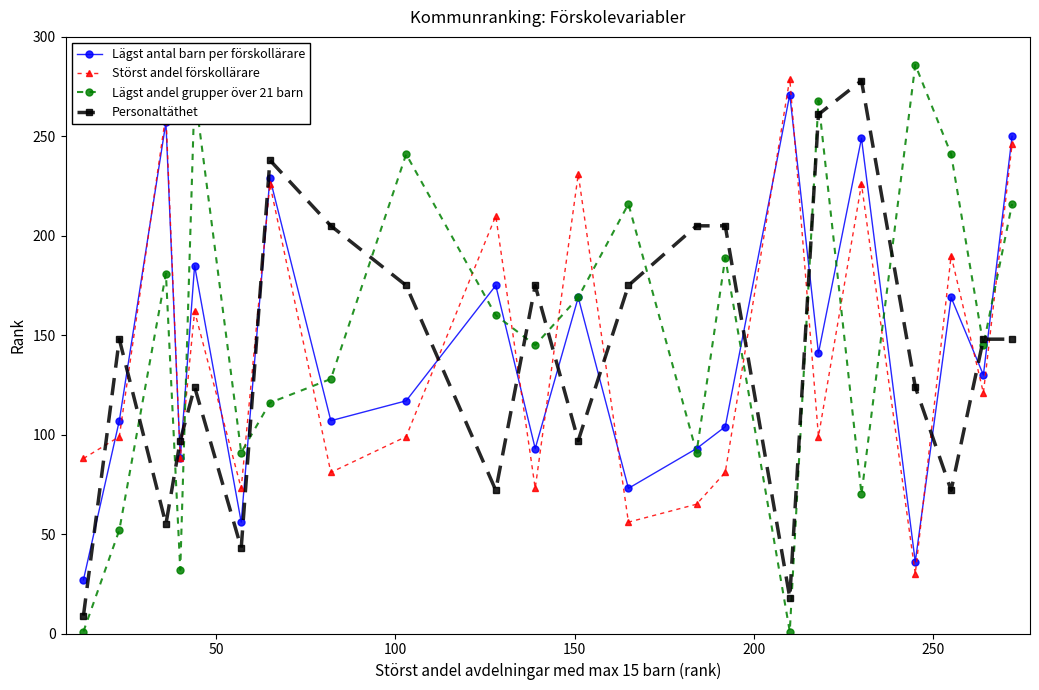

True or false: Störst andel förskollärare and Personaltäthet cross at least once.

True